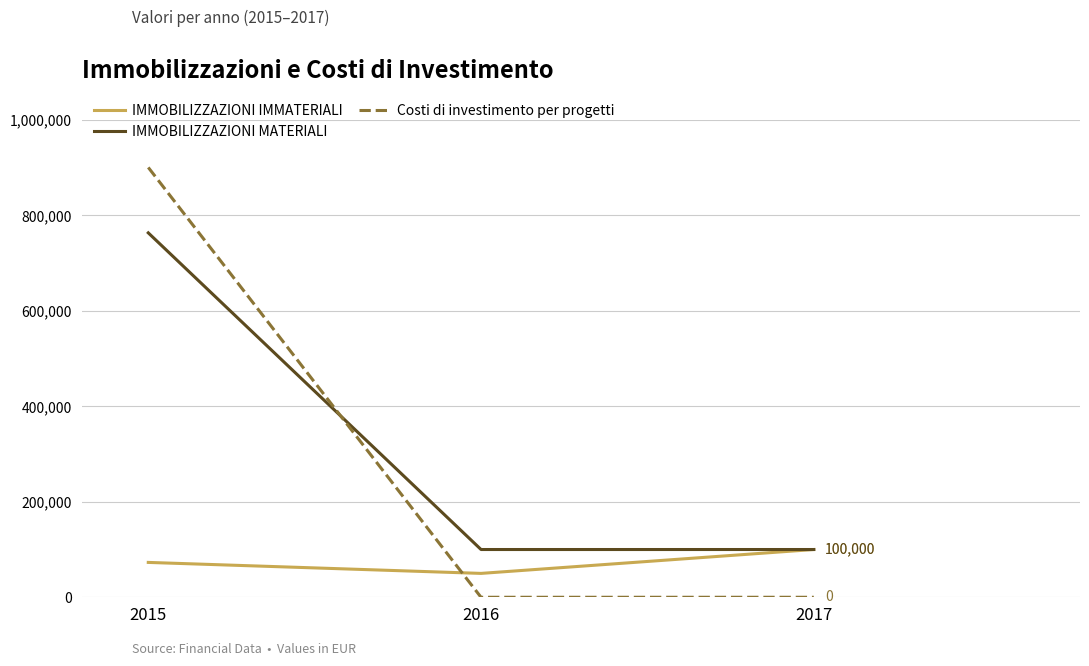

At how many categories does at least one series exceed 501218?

1